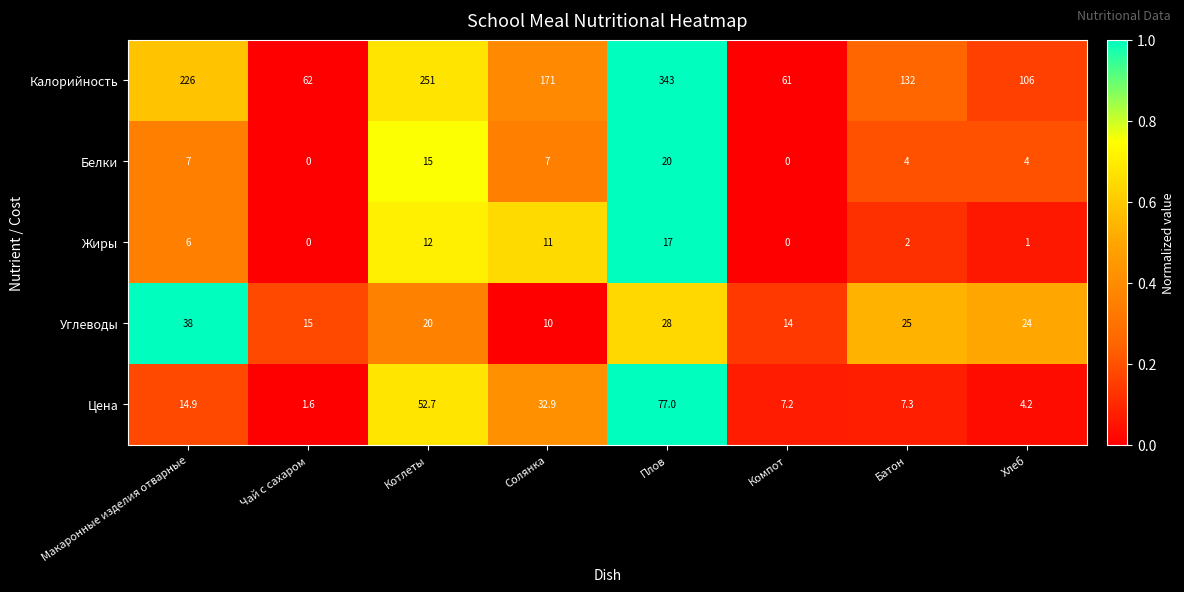

Rank the series at Батон from lowest to highest value.

Жиры, Белки, Цена, Углеводы, Калорийность